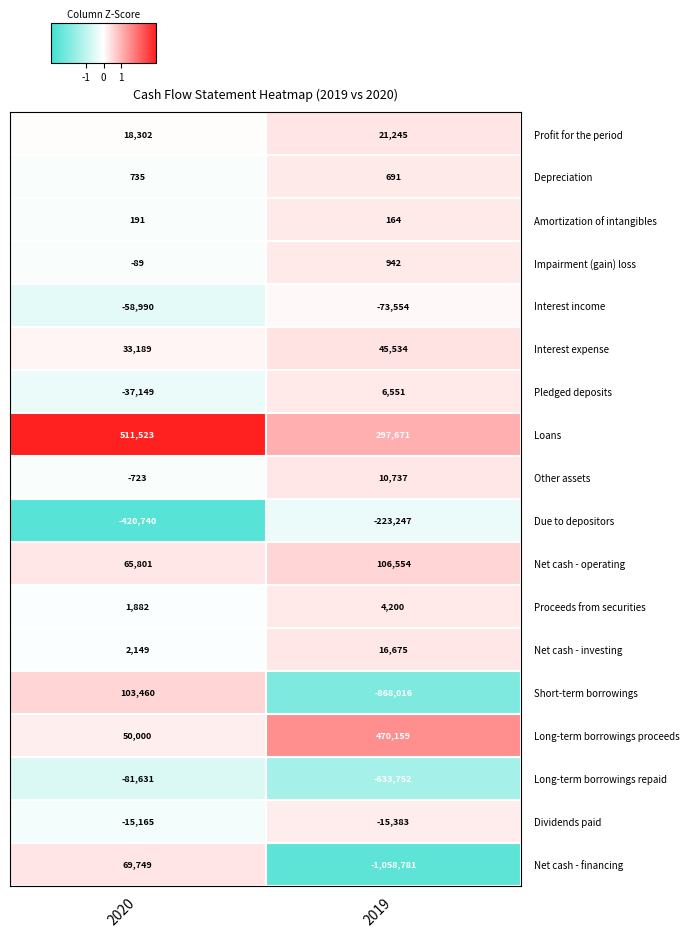

Which category has the highest value in the Dividends paid series?

2020